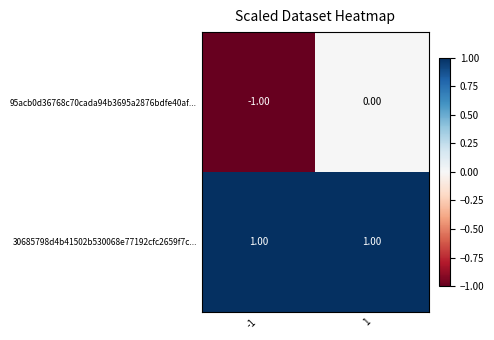

What is the minimum value shown in the chart?

-1